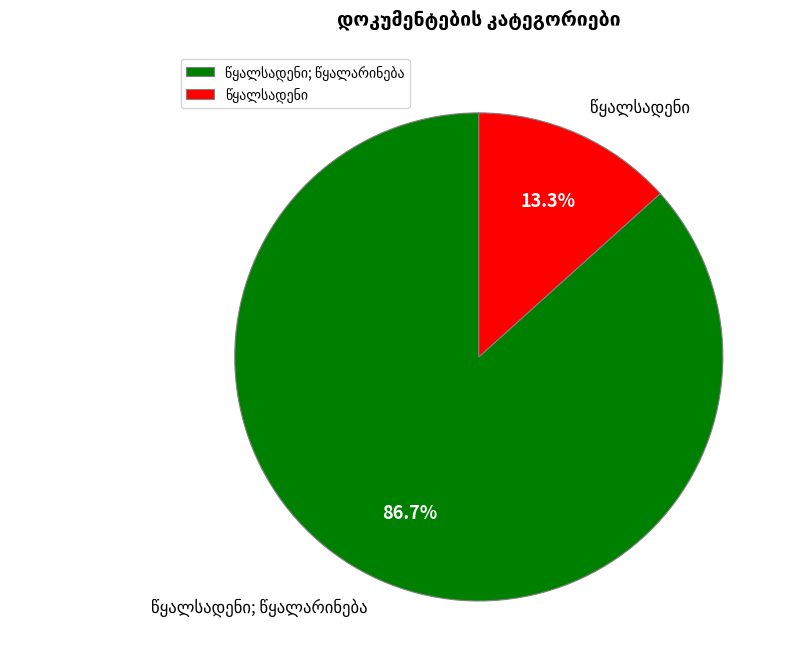

Is there a majority slice in this chart?

Yes